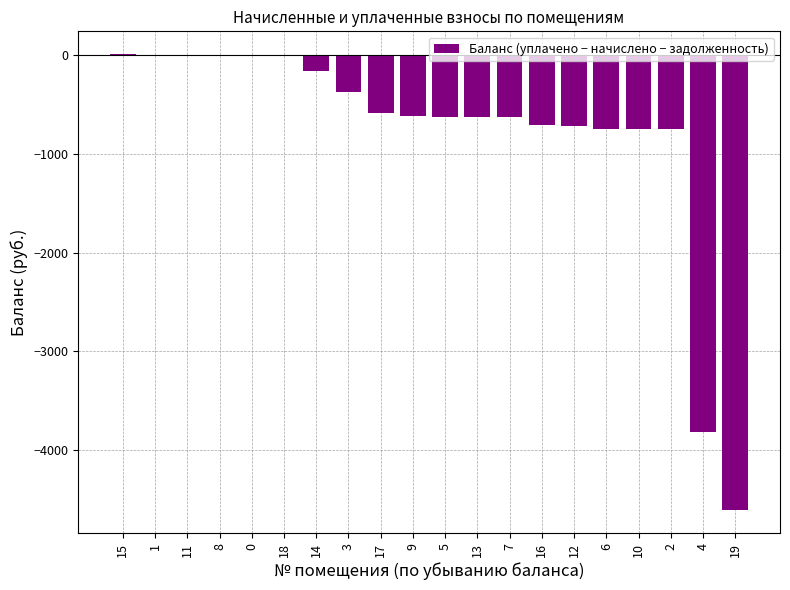

What is the change in value from 3 to 5?

-248.3